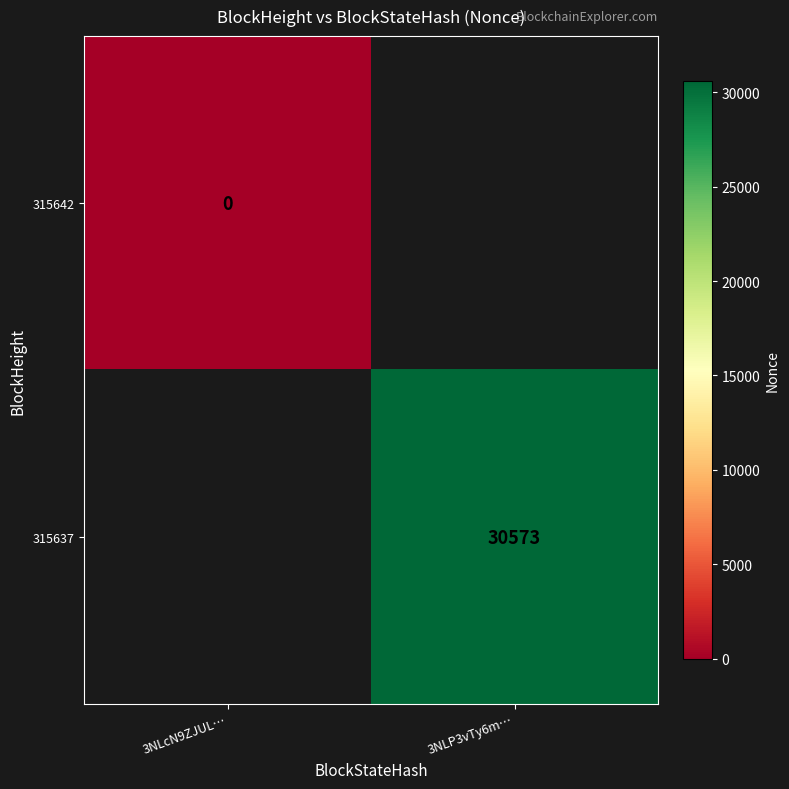

Is it true that 315637 equals 19410 at 3NLP3vTy6m…?

False